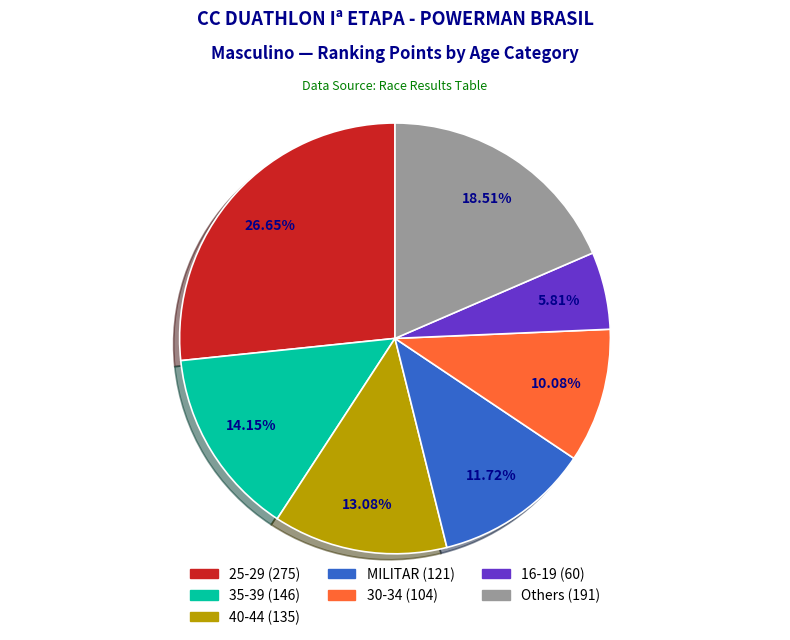

How many segments does this pie chart have?

7